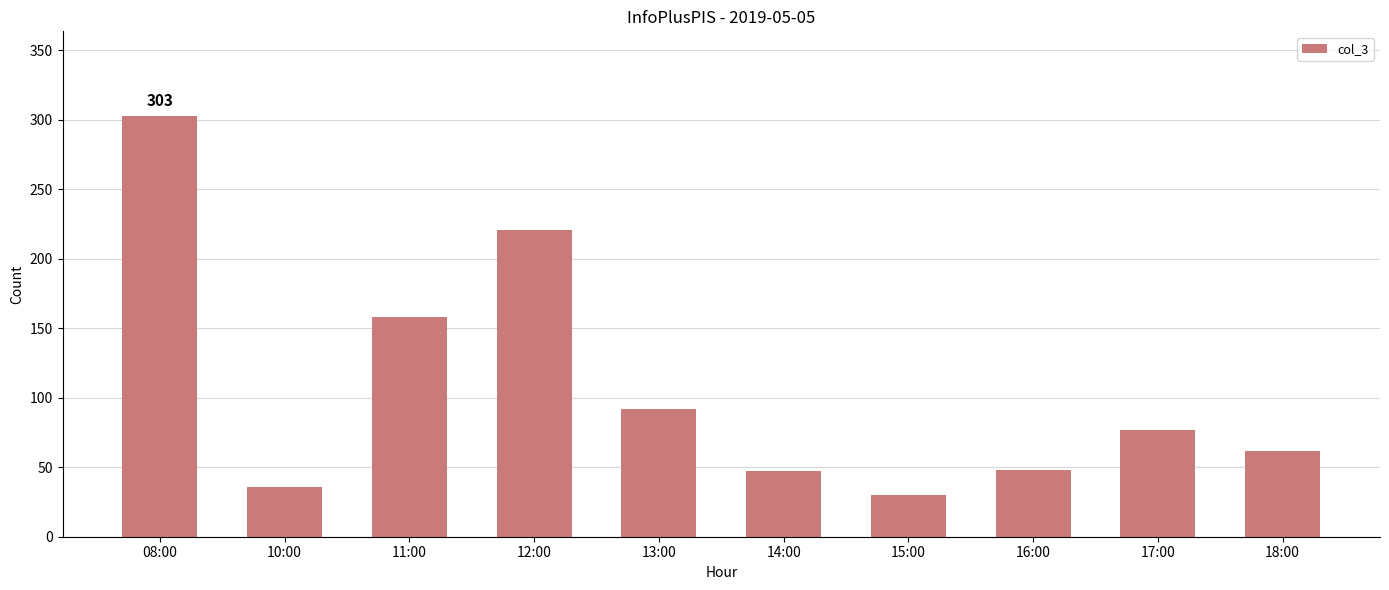

Which label corresponds to the smallest value in the chart?

15:00